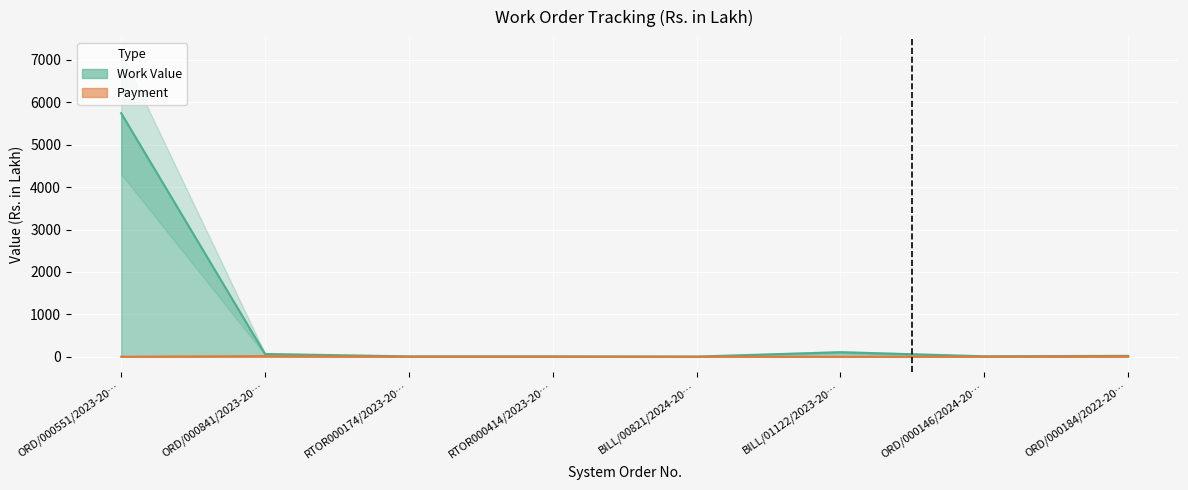

True or false: Work Value has a value of 20.5 at ORD/000184/2022-20….

True